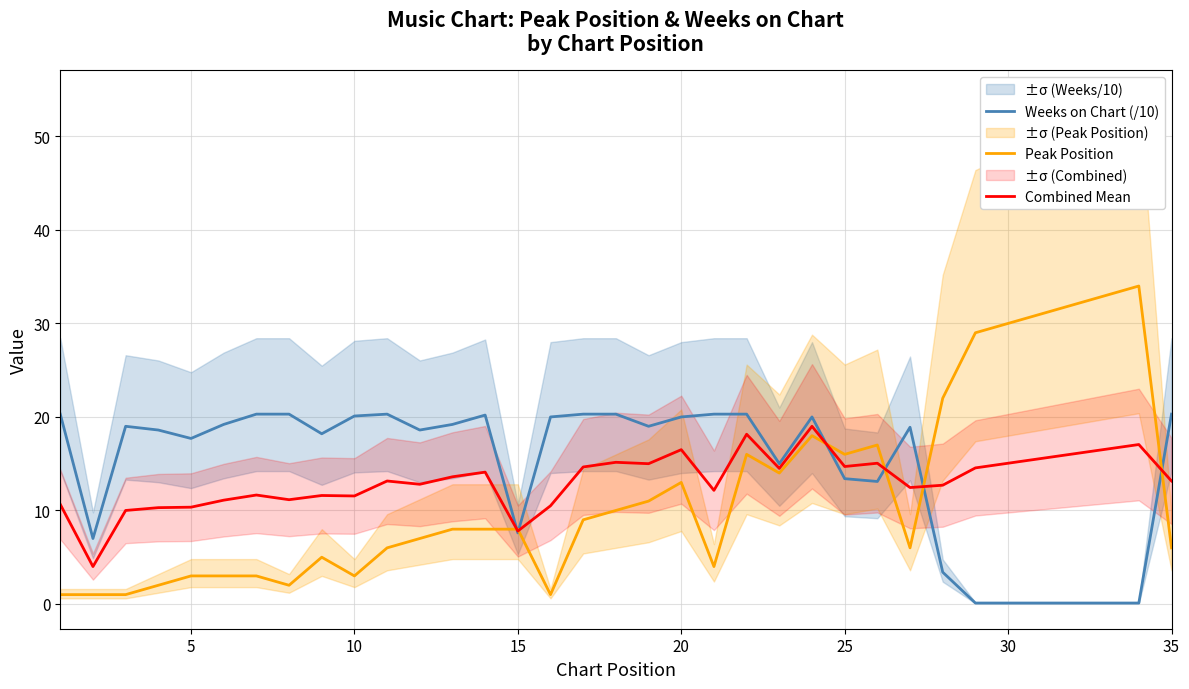

How many interior local peaks does the Weeks on Chart (/10) series have?

5